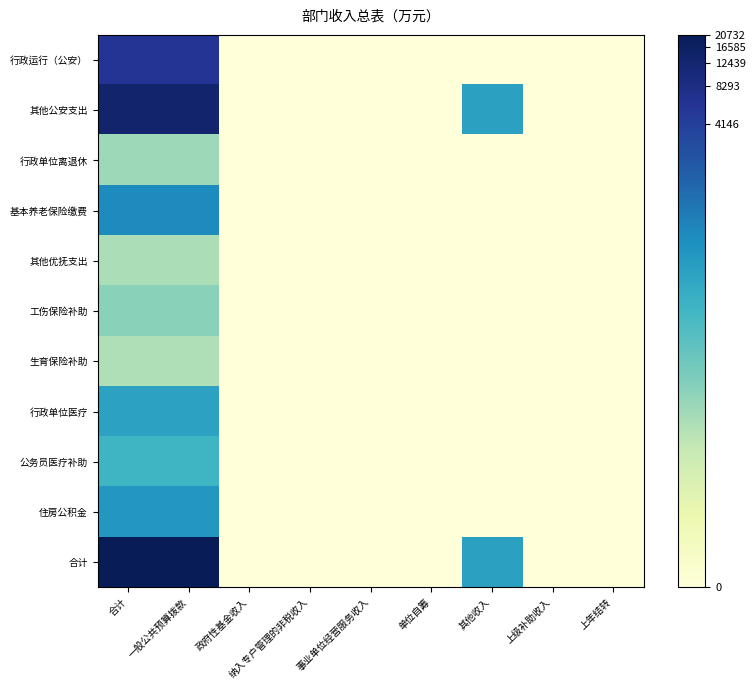

At how many categories does at least one series exceed 5?

3